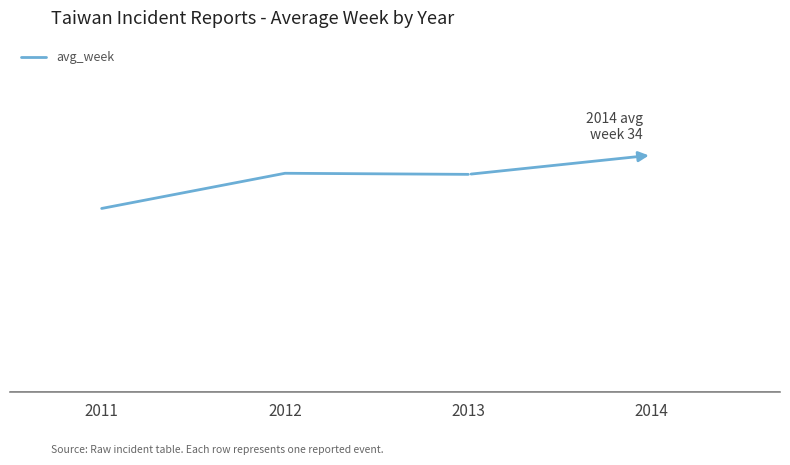

Is this an area chart (filled region under the line)?

No